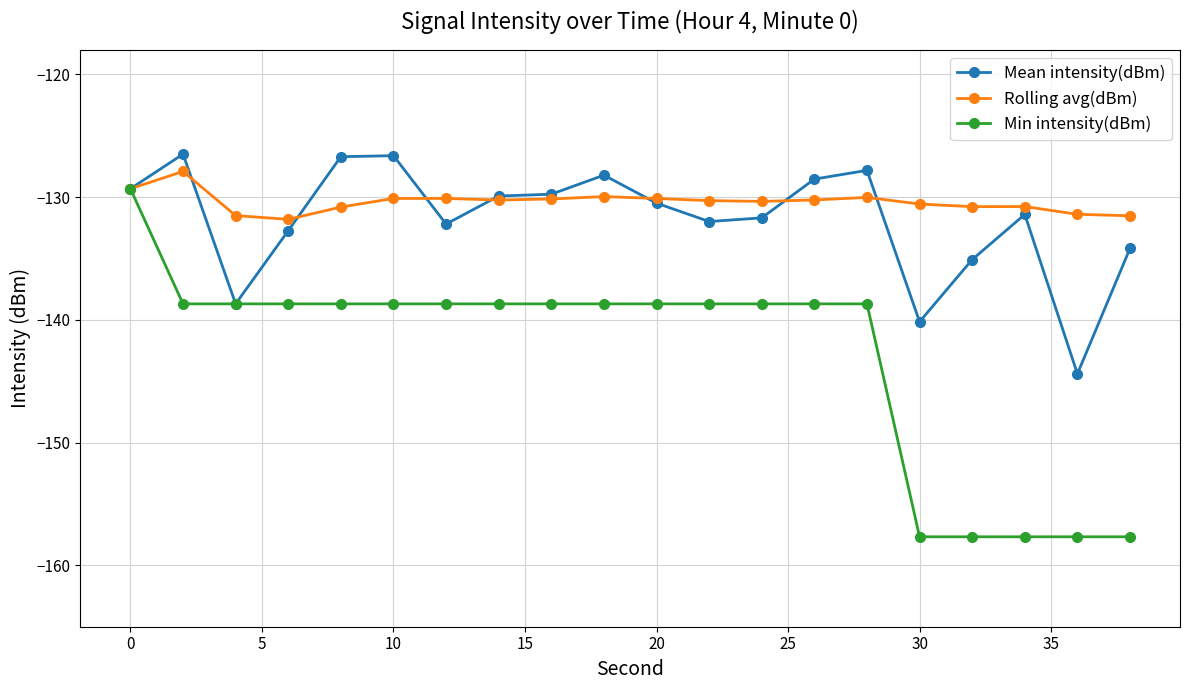

What is the lowest value of the Mean intensity(dBm) series?

-144.4